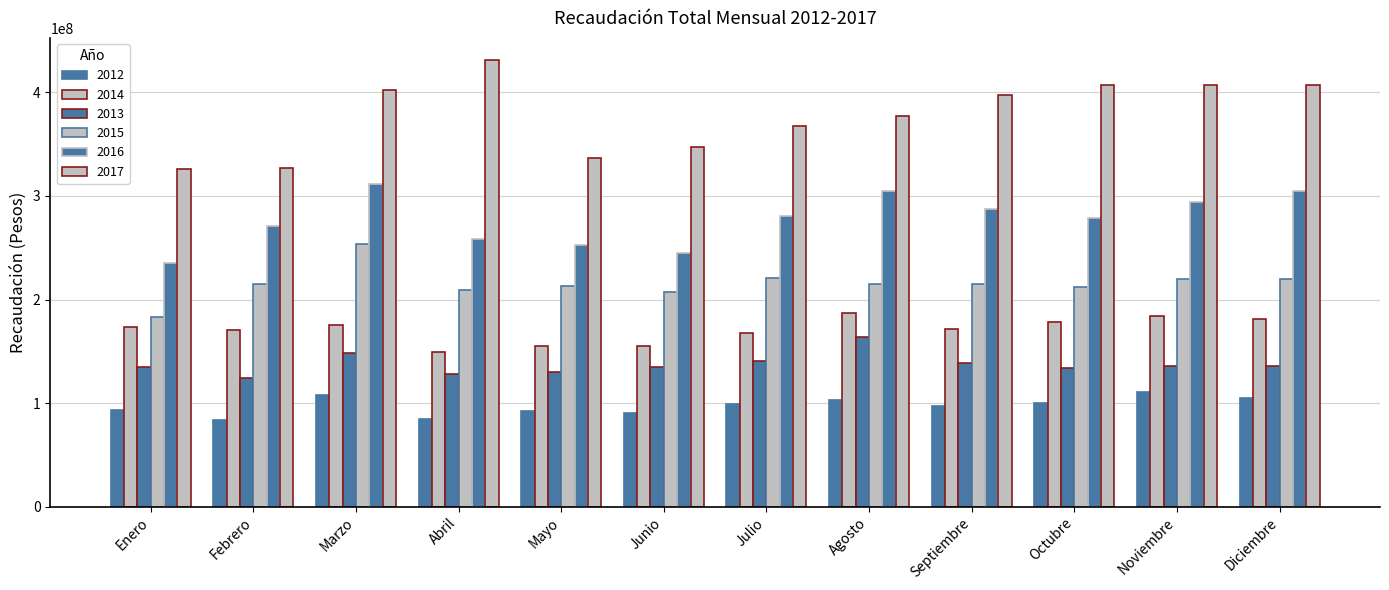

Which series changed the most between Febrero and Agosto?

2017